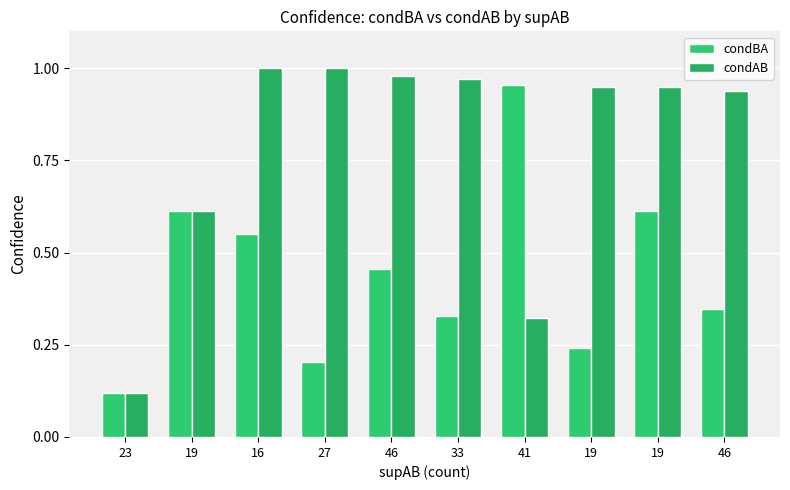

Are the bars horizontal?

No